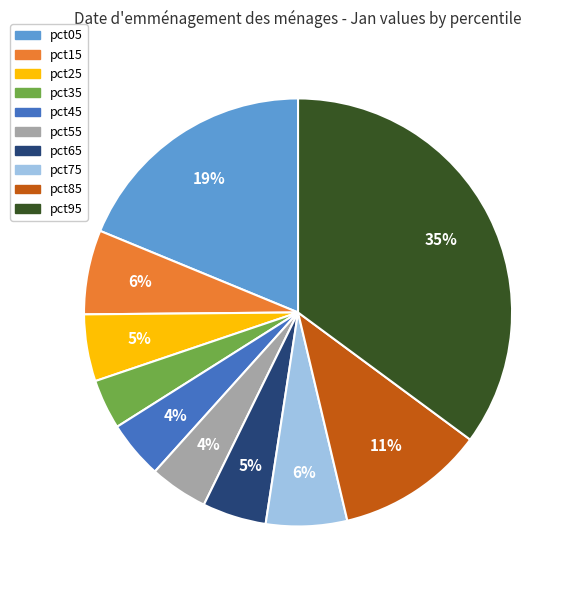

Which category has the biggest portion of the pie?

pct95